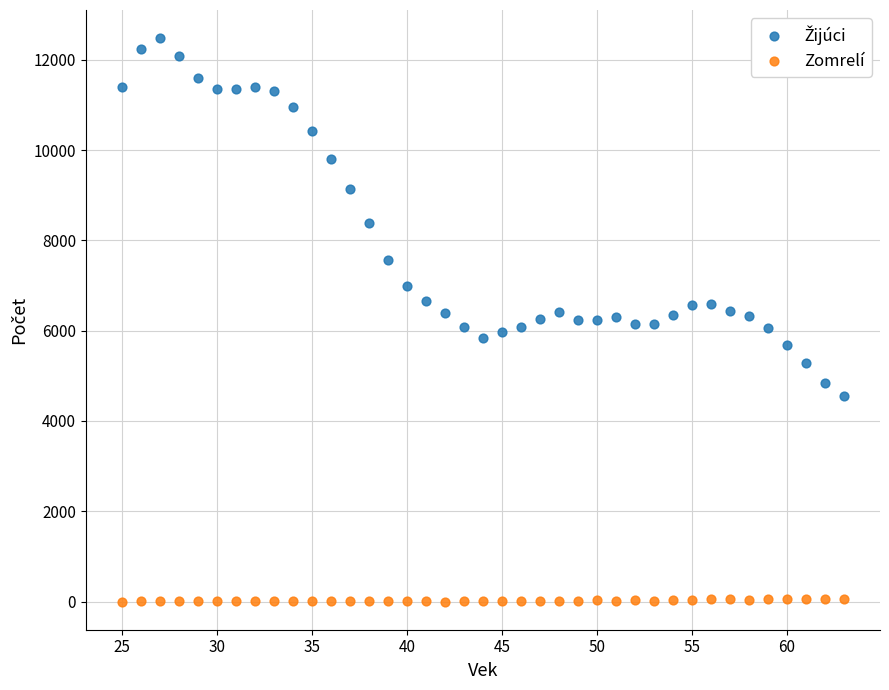

Which series reaches the minimum Y coordinate?

Zomrelí